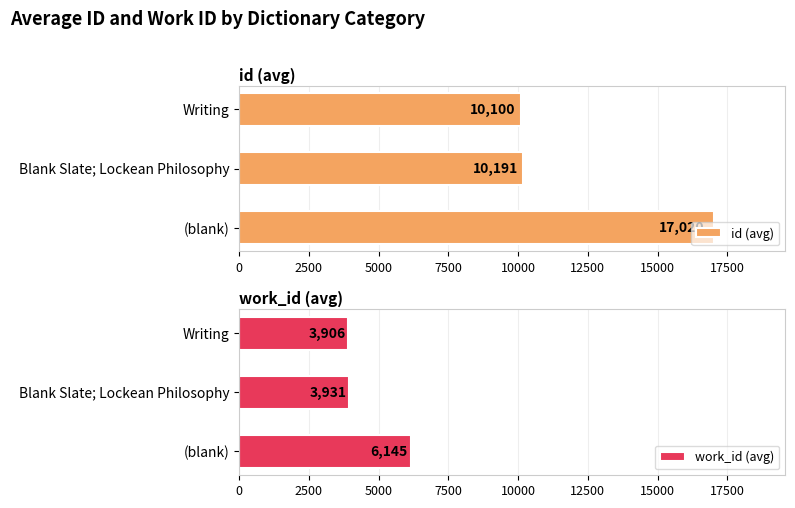

How many series are shown in this chart?

2